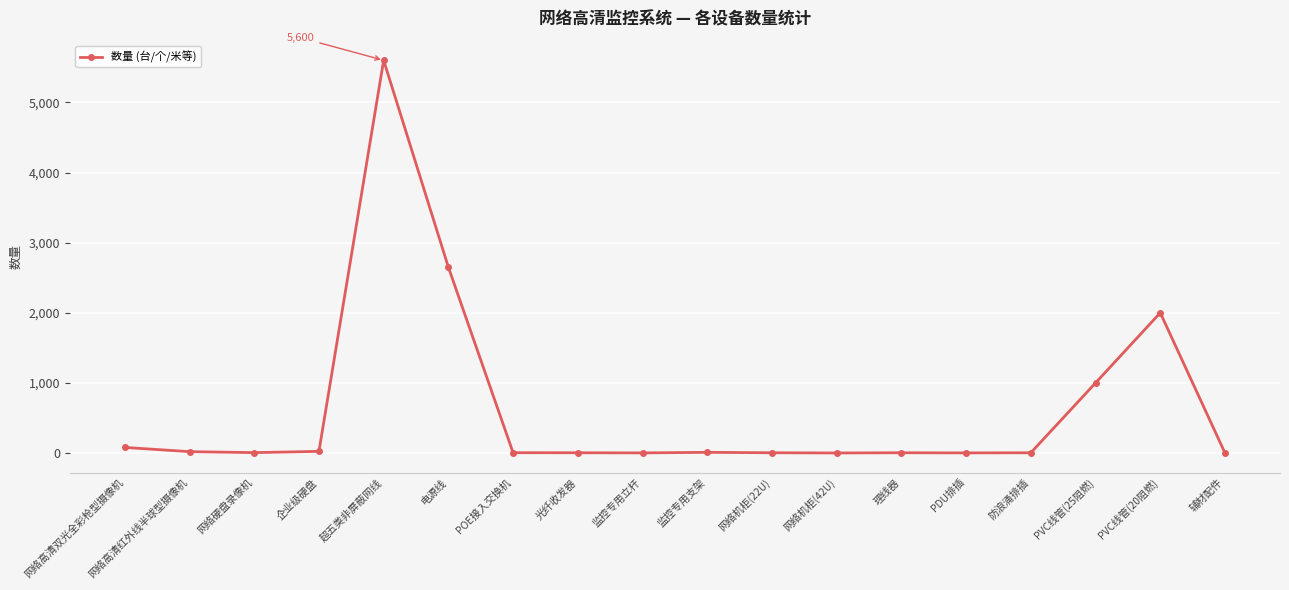

Count the number of categories in the chart.

18